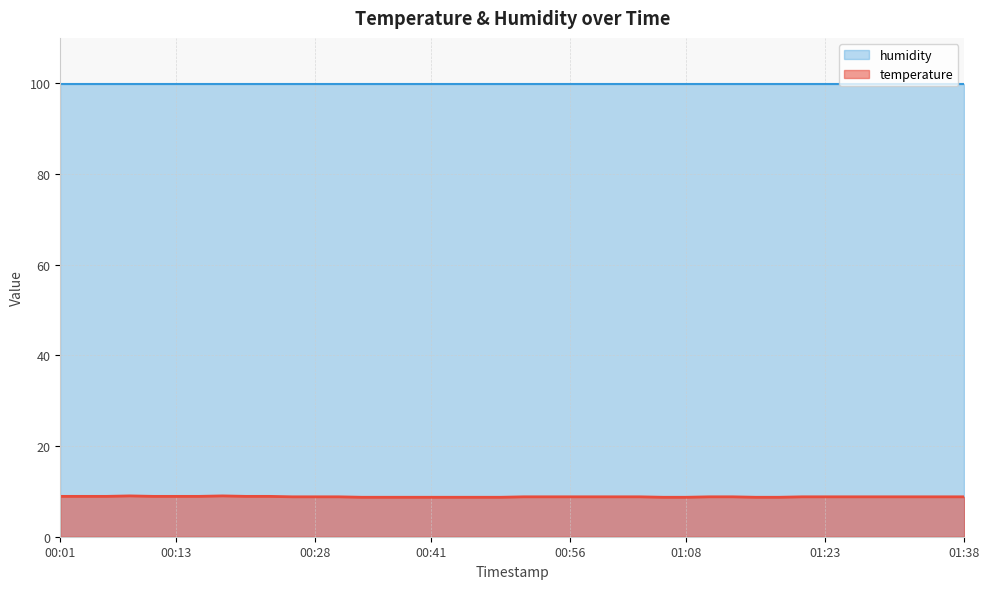

Which label corresponds to the smallest value in the chart?

00:33